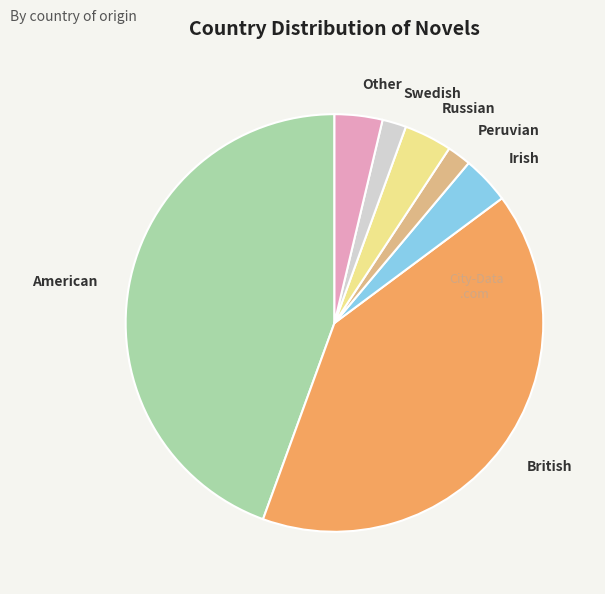

Which category has the biggest portion of the pie?

American